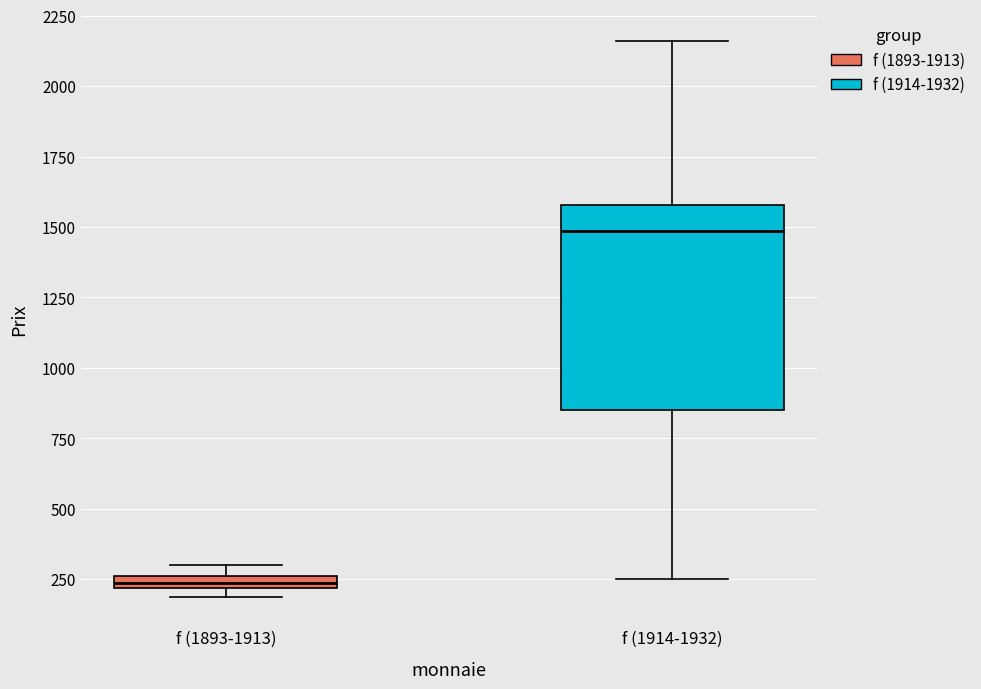

Where is the upper edge of the box for f (1914-1932) on the y-axis? The values are not printed on the chart, so give them approximately, as read against the axis.

1600